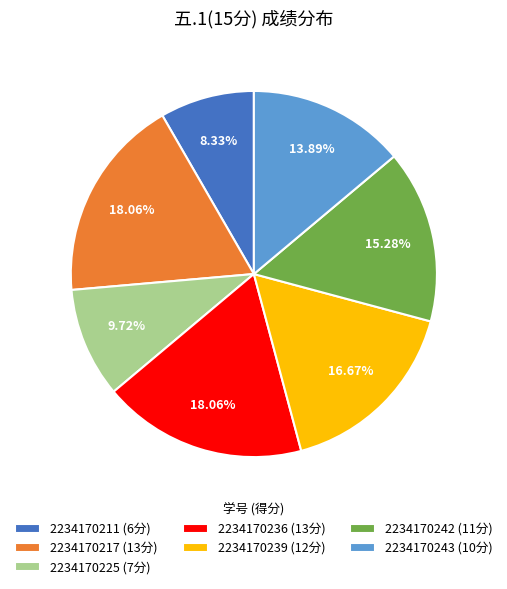

Between 2234170243 (10分) and 2234170236 (13分), which is larger?

2234170236 (13分)